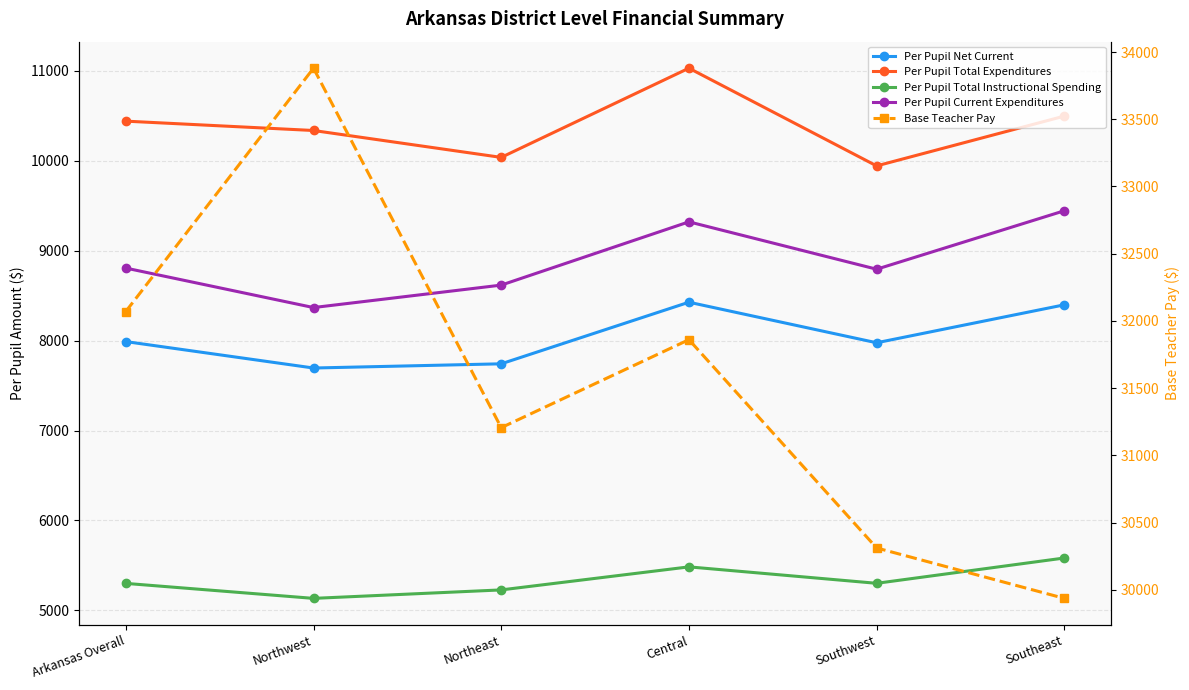

What are all the series names shown in the legend?

Per Pupil Net Current, Per Pupil Total Expenditures, Per Pupil Total Instructional Spending, Per Pupil Current Expenditures, Base Teacher Pay